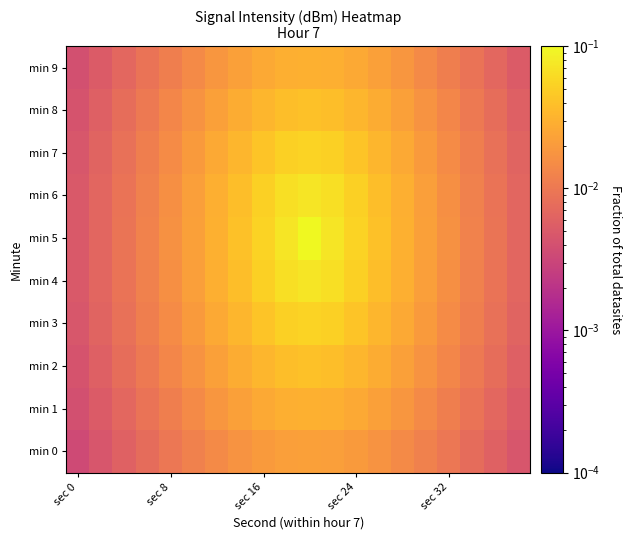

How many data points does each series have?

20